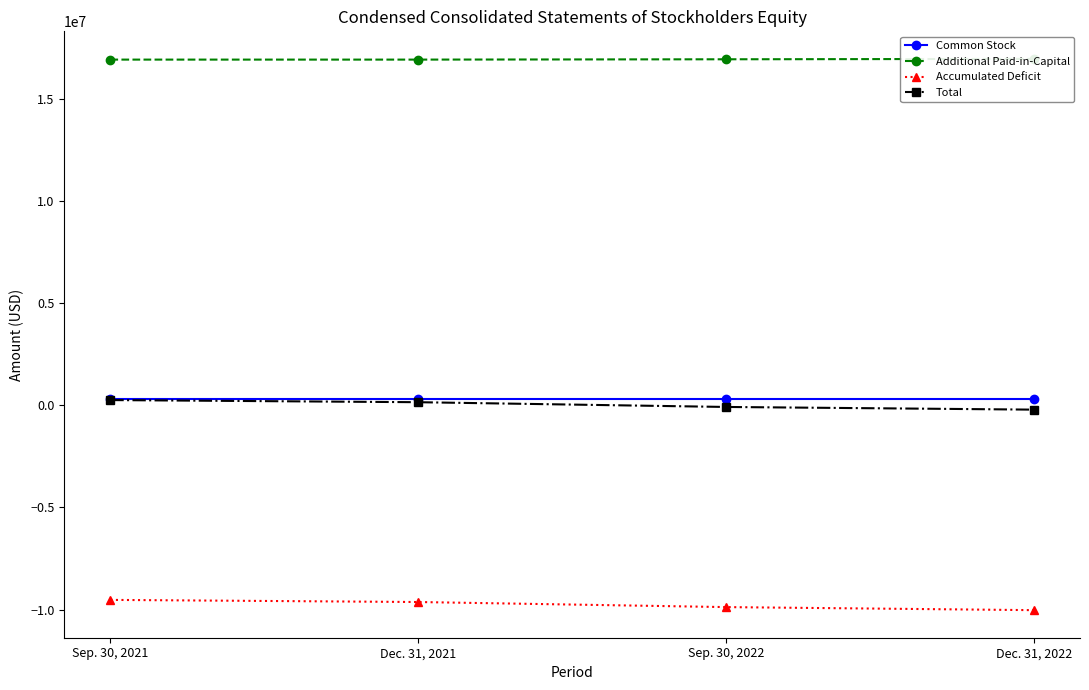

At which label does Additional Paid-in-Capital reach its peak?

Dec. 31, 2022